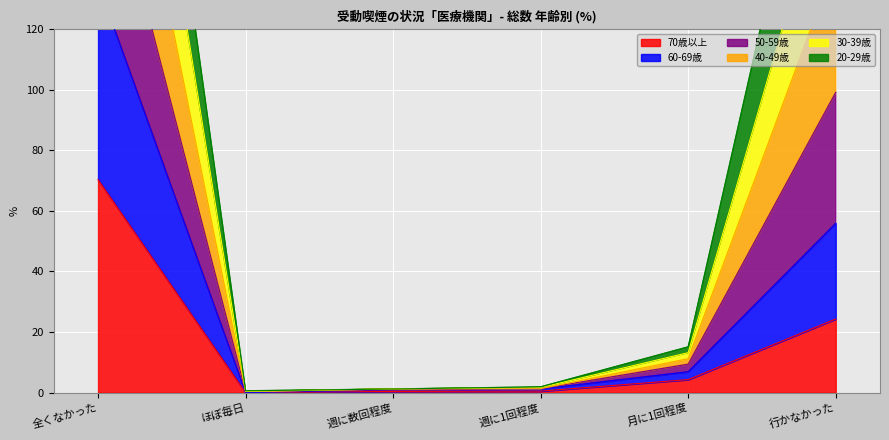

Where is the first local minimum for 30-39歳?

ほぼ毎日